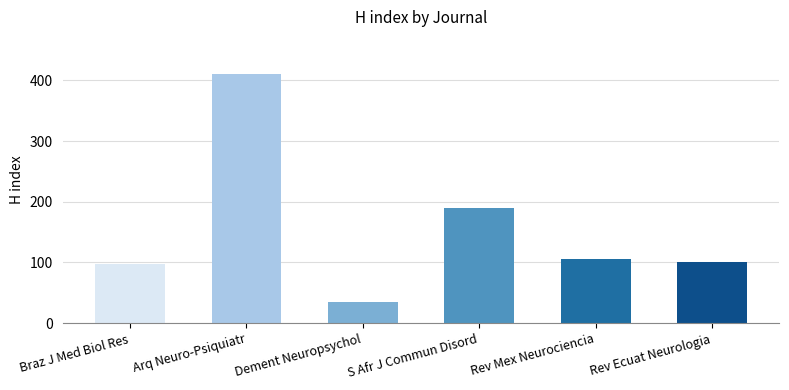

What is the ratio of the value at Rev Ecuat Neurologia to the value at Arq Neuro-Psiquiatr?

0.2